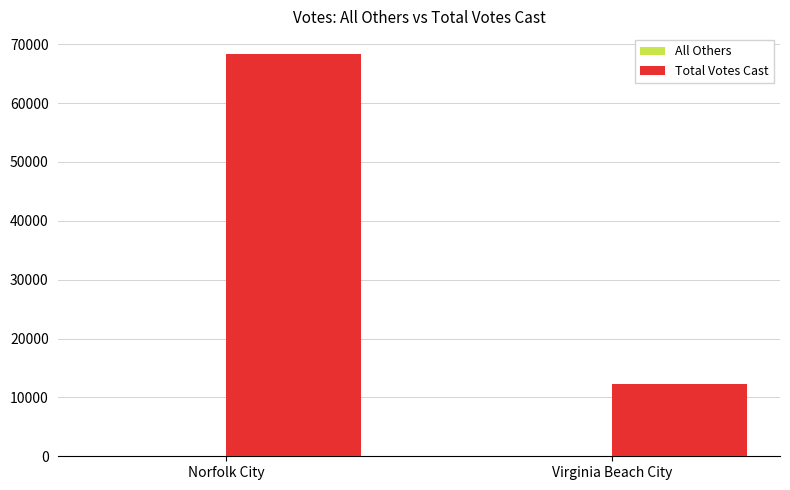

What is the highest value of the Total Votes Cast series?

68311